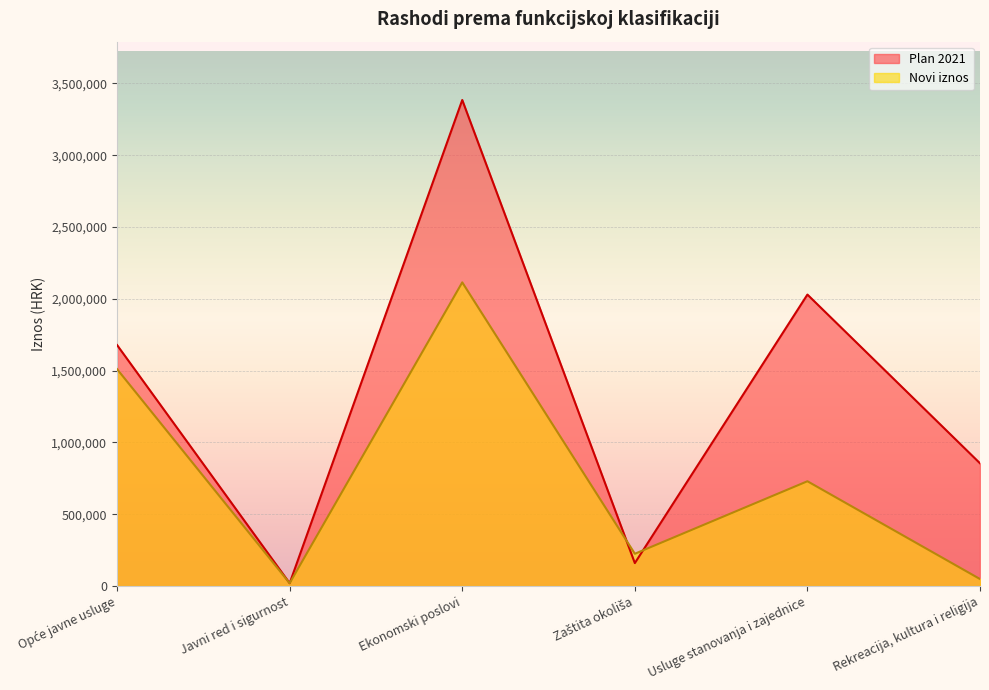

After their last crossing, which series has the higher values: Plan 2021 or Novi iznos?

Plan 2021